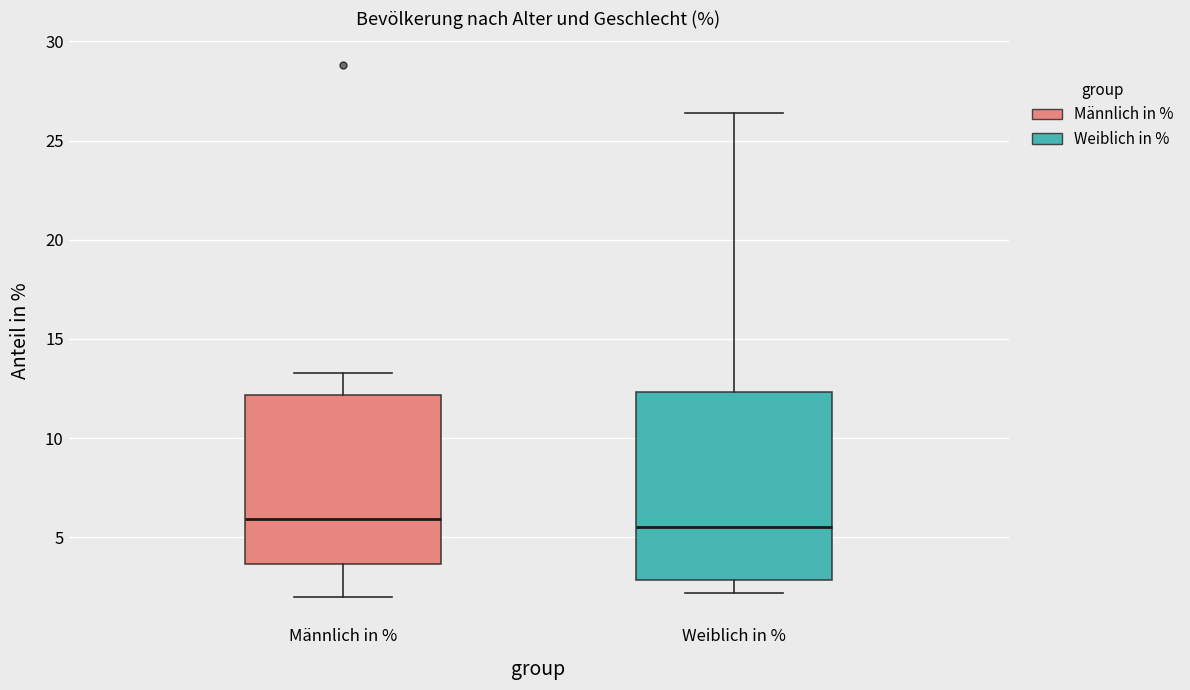

Reading left to right, transcribe this box plot: for each box, give where its median line is, the range the box spans, and where its two whiskers end, as read against the y-axis. The values are not printed on the chart, so give them approximately, as read against the axis.

Männlich in %: median 6.0, box 3.5 to 12.0, whiskers 2.0 to 13.5
Weiblich in %: median 5.5, box 3.0 to 12.5, whiskers 2.0 to 26.5